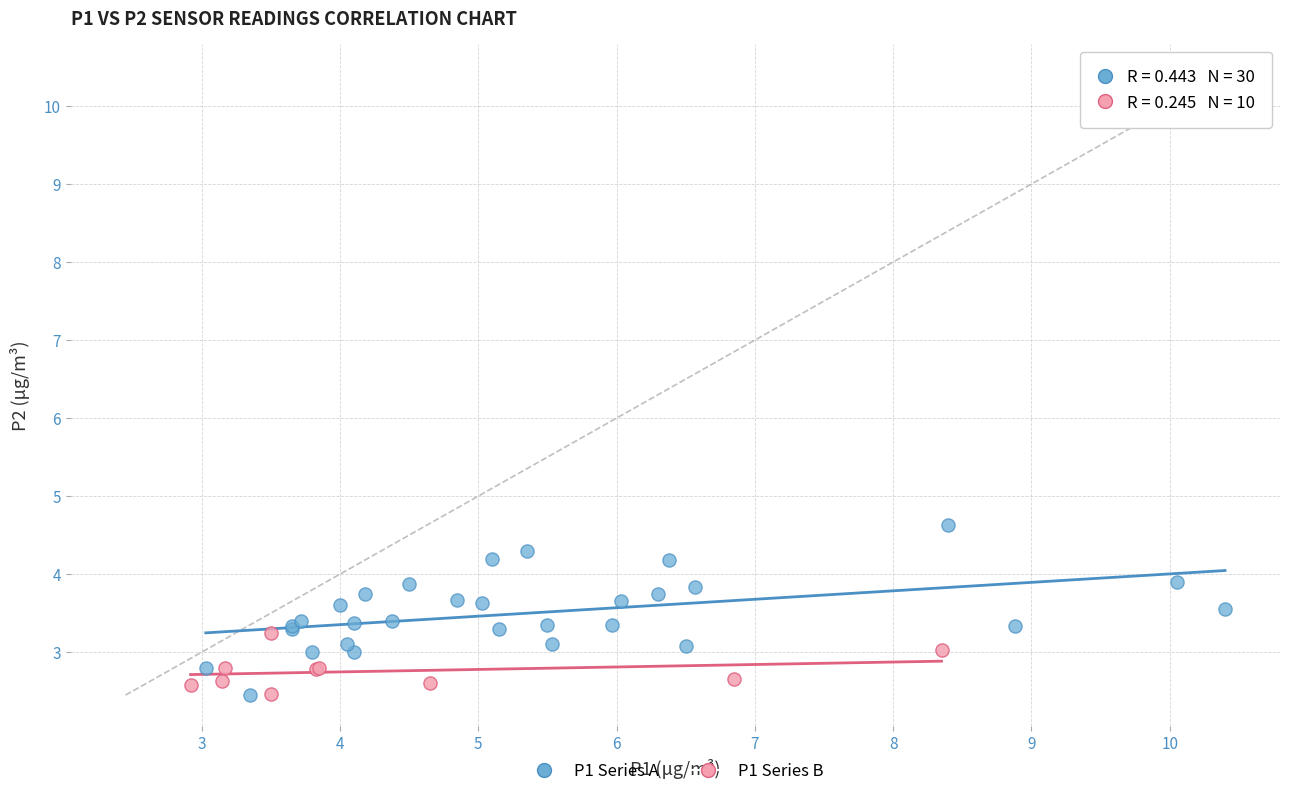

What are all the series names shown in the legend?

P1 Series A, P1 Series B